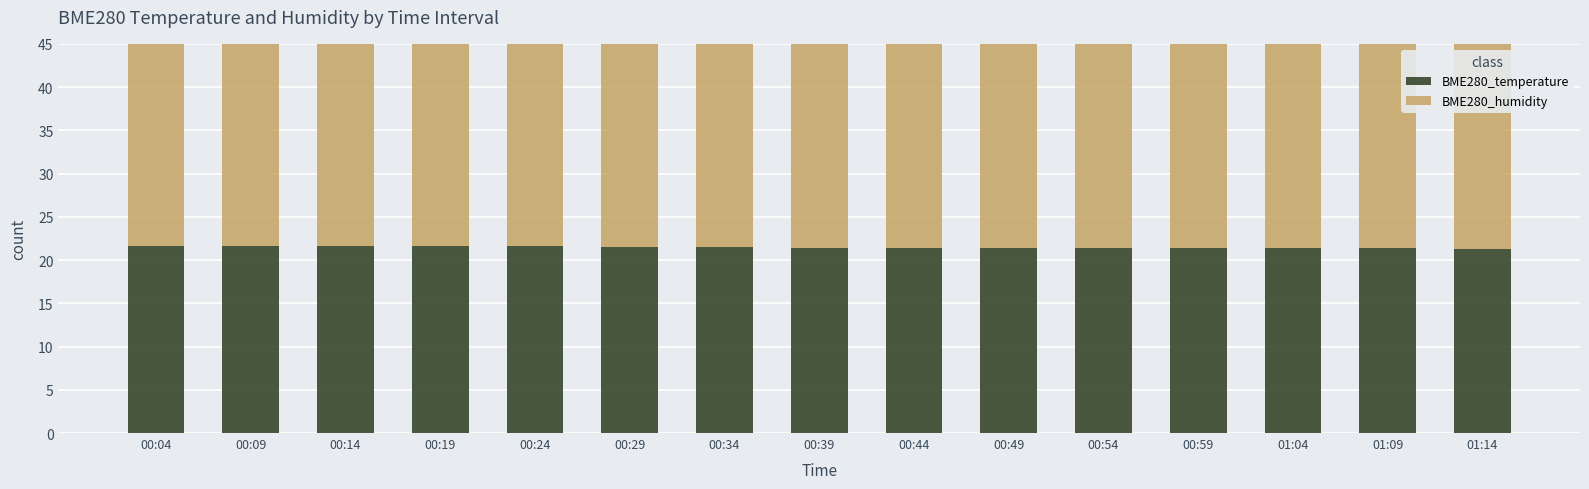

True or false: BME280_humidity has a value of 48.9 at 00:24.

False